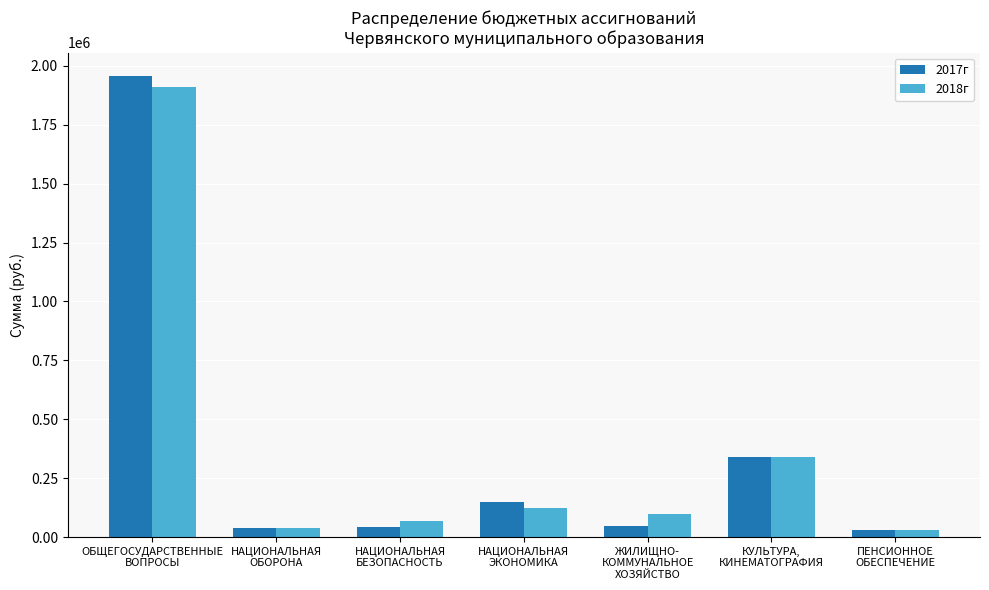

How many values in the 2018г series are below 98000?

3